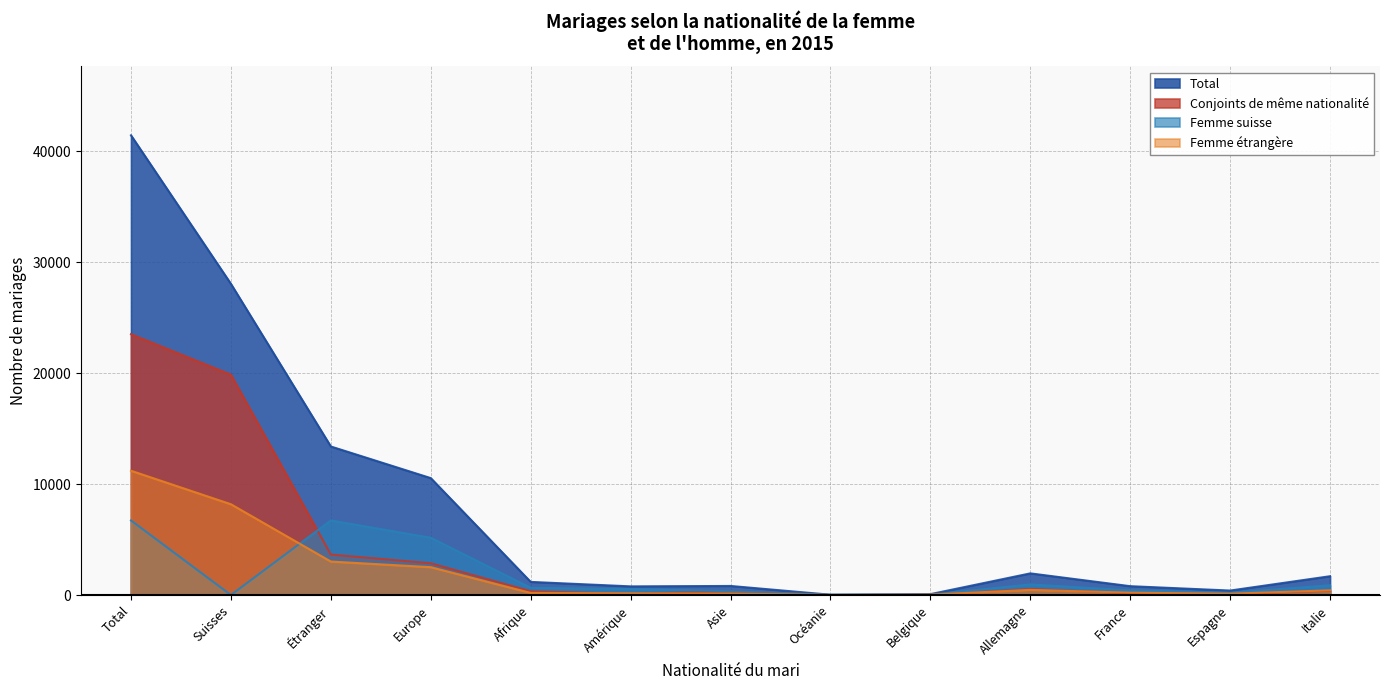

How many interior local valleys does the Femme suisse series have?

3